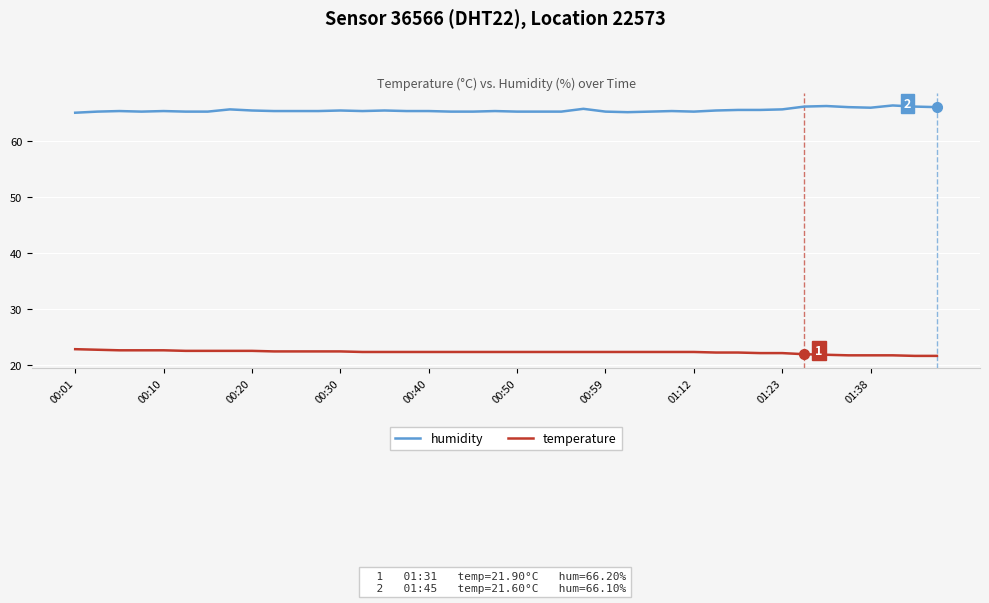

What is the average value of the temperature series?

22.3